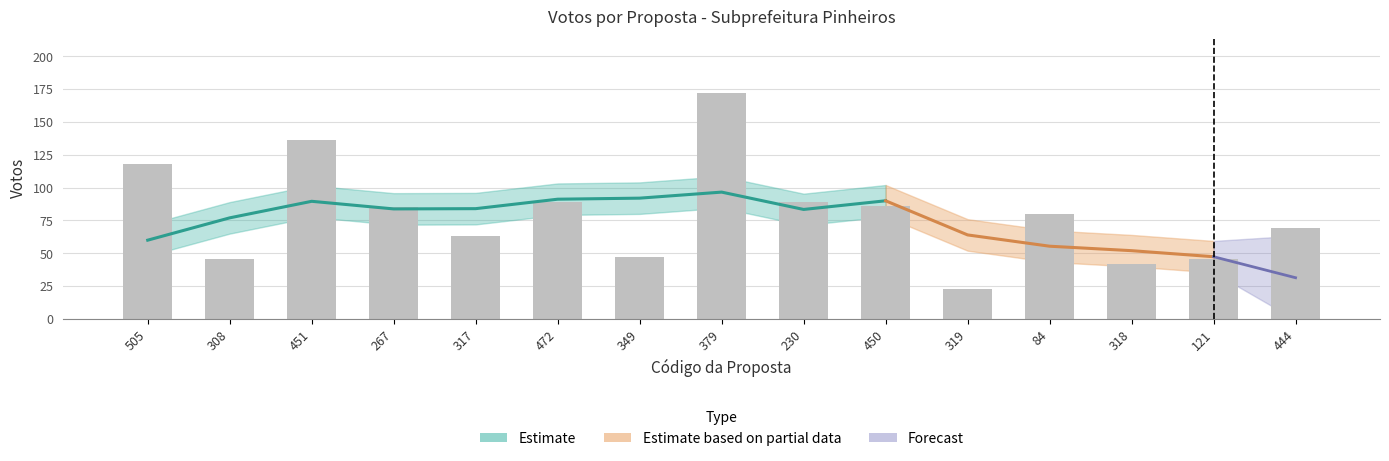

What is the value of the 12th bar from the left?

80